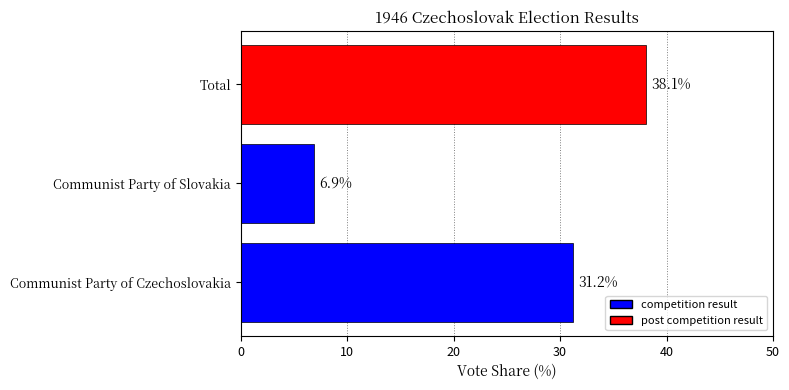

Which category has the highest value across all series?

Total